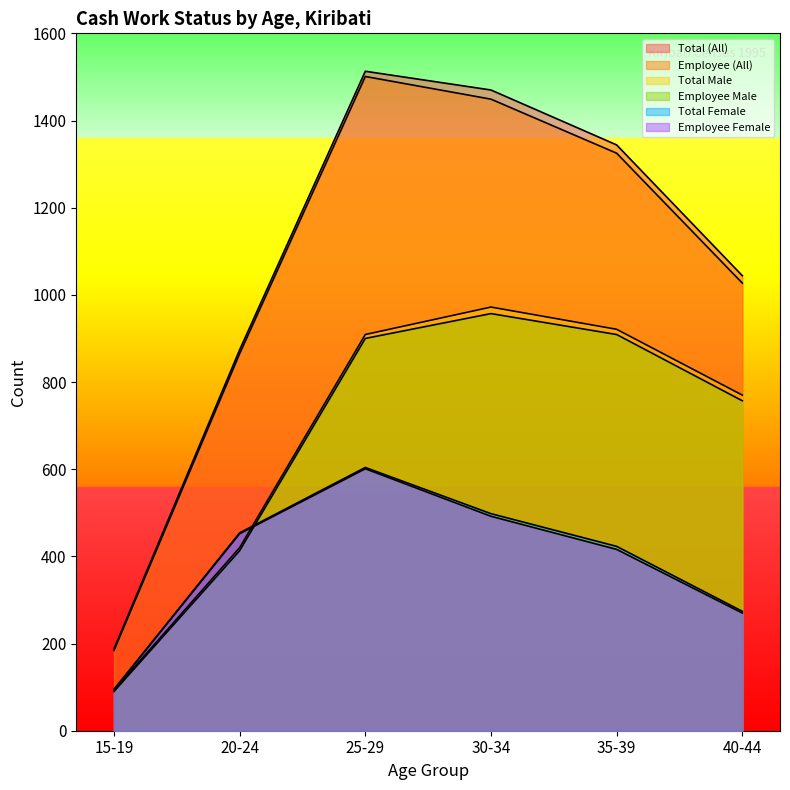

After their last crossing, which series has the higher values: Total Male or Employee Female?

Total Male